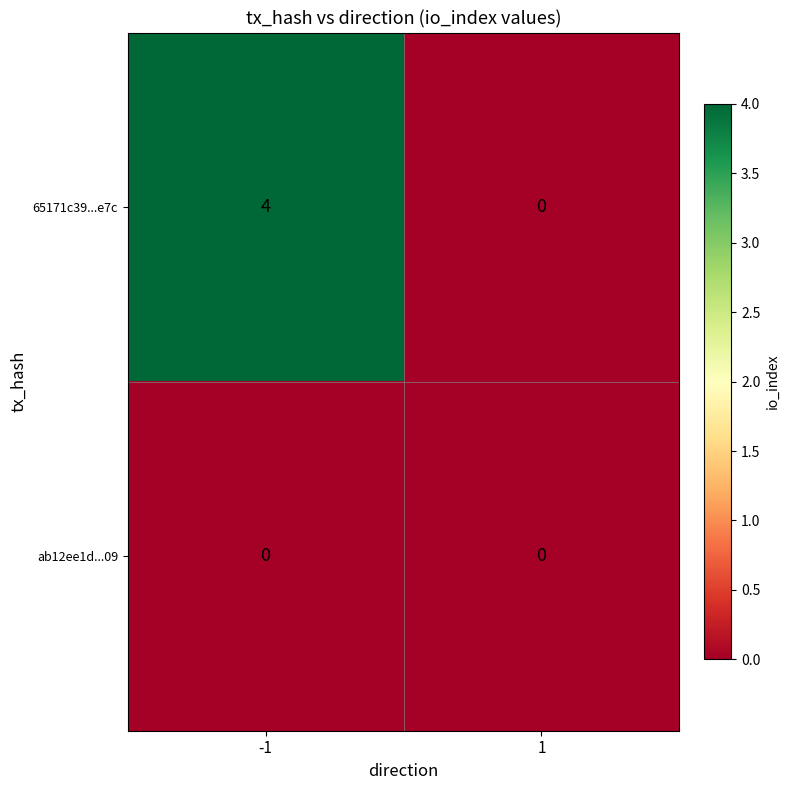

How many series are shown in this chart?

2